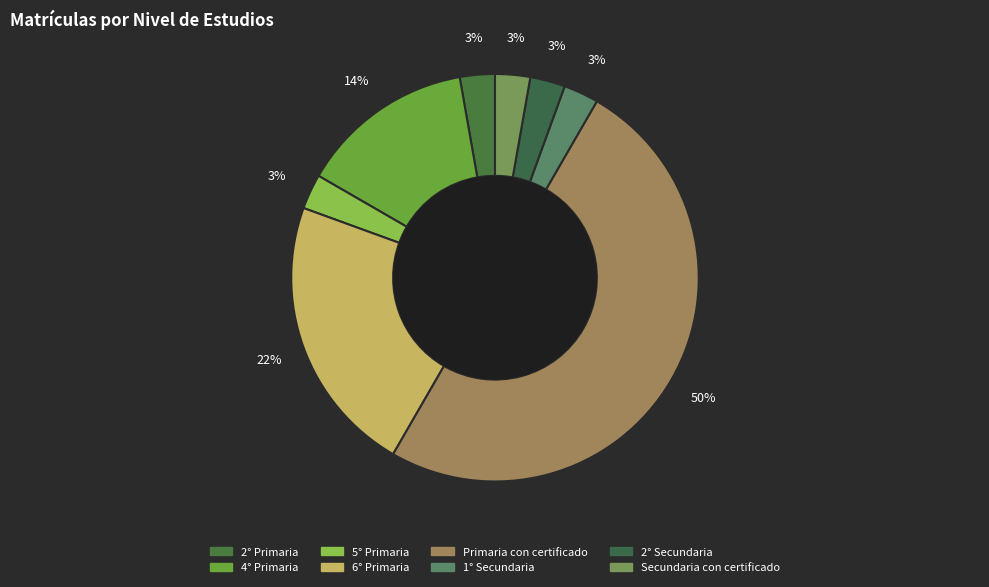

Count the number of slices in the pie.

8